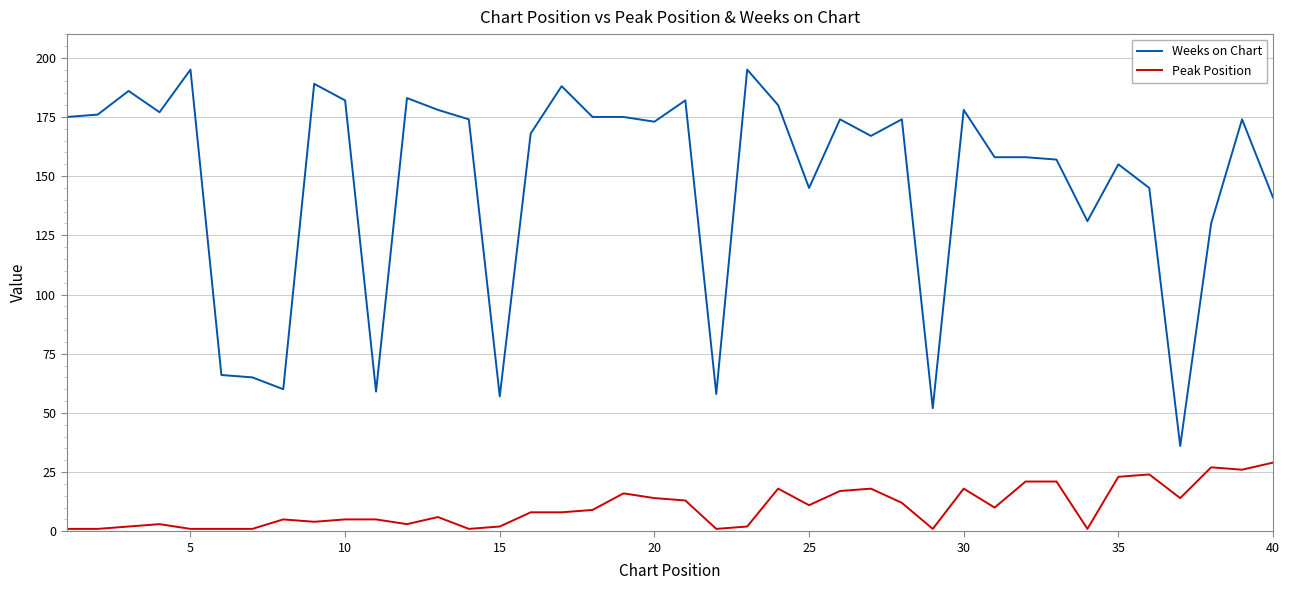

True or false: Weeks on Chart and Peak Position intersect in this chart.

False